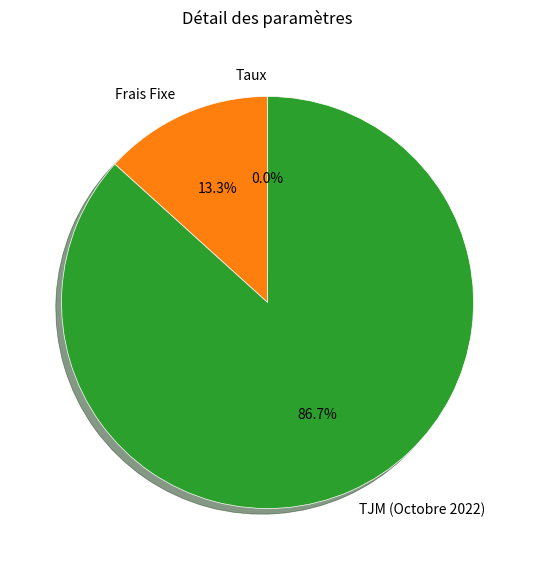

What is the majority slice?

TJM (Octobre 2022)